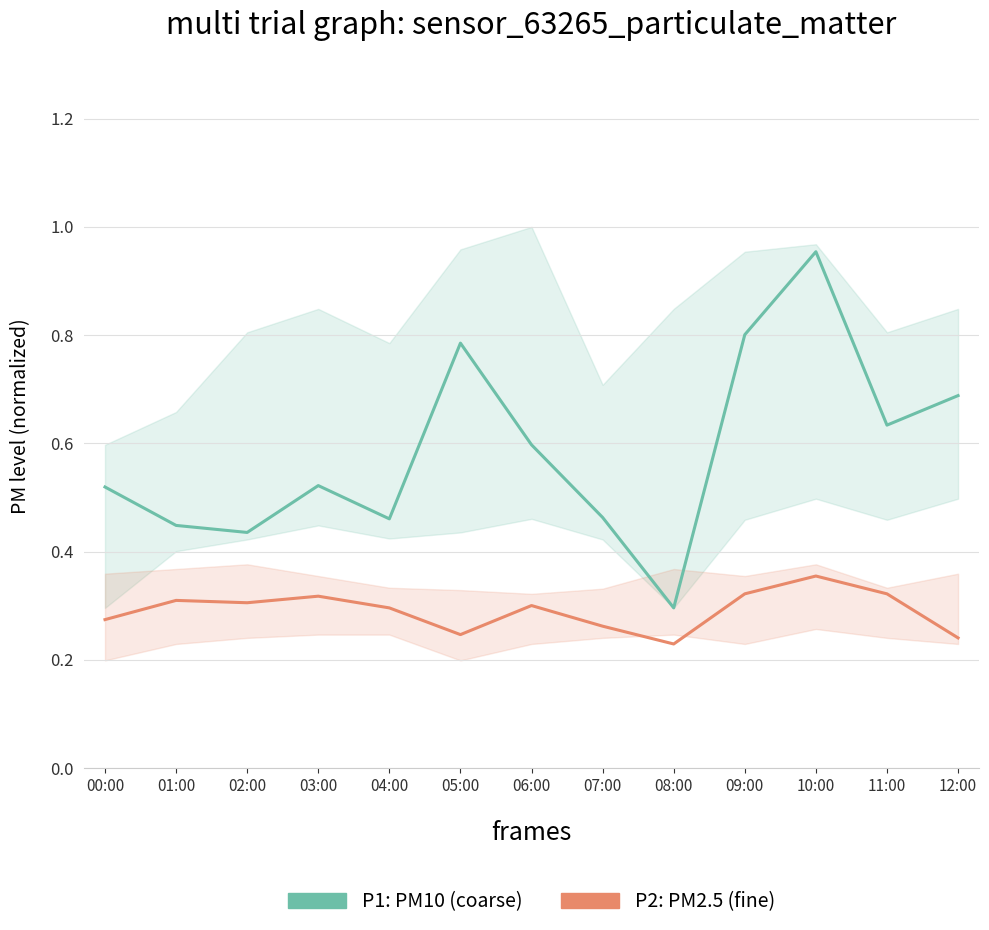

Reading left to right, extract all data points from this chart.

P1: PM10: 00:00=0.5	01:00=0.4	02:00=0.4	03:00=0.5	04:00=0.5	05:00=0.8	06:00=0.6	07:00=0.5	08:00=0.3	09:00=0.8	10:00=1.0	11:00=0.6	12:00=0.7
P2: PM2.5: 00:00=0.3	01:00=0.3	02:00=0.3	03:00=0.3	04:00=0.3	05:00=0.2	06:00=0.3	07:00=0.3	08:00=0.2	09:00=0.3	10:00=0.4	11:00=0.3	12:00=0.2